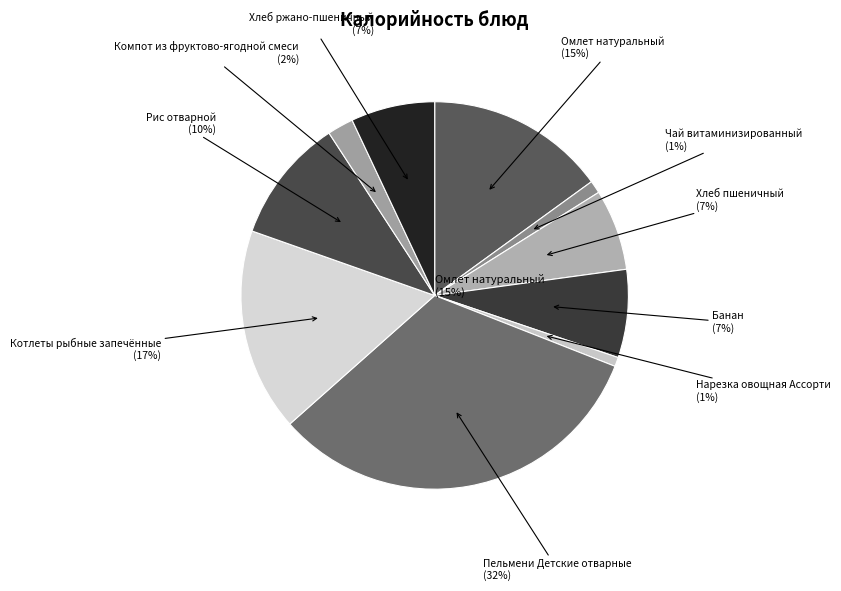

Is it true that Котлеты рыбные запечённые is 5% of the pie?

False